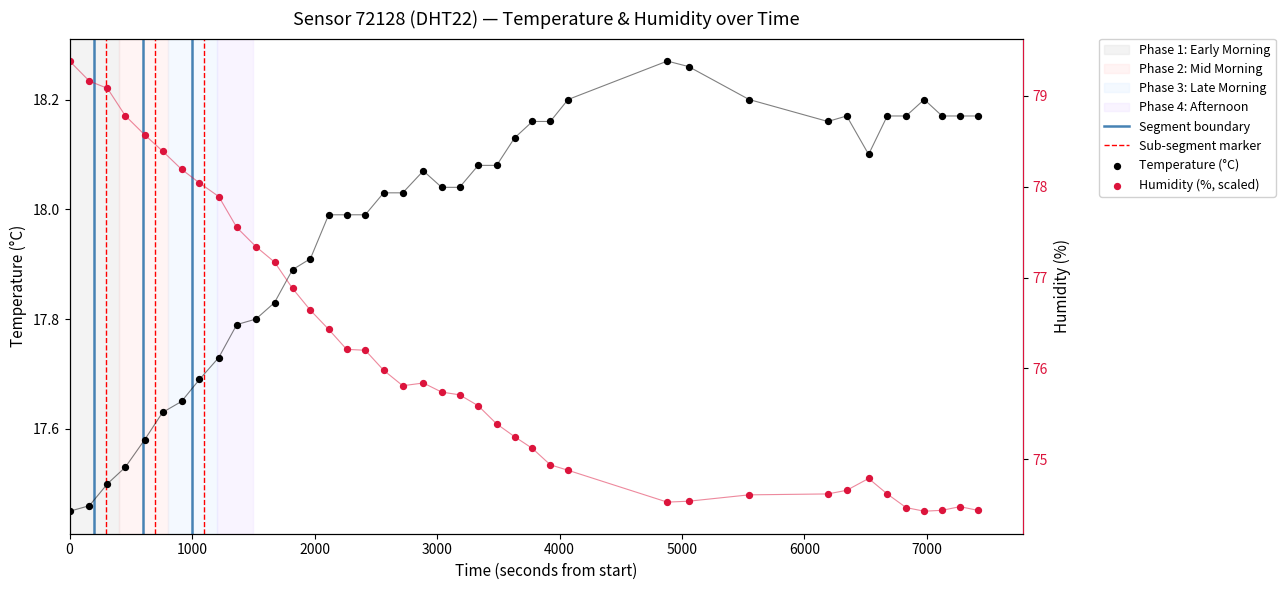

At how many categories does at least one series exceed 17?

40